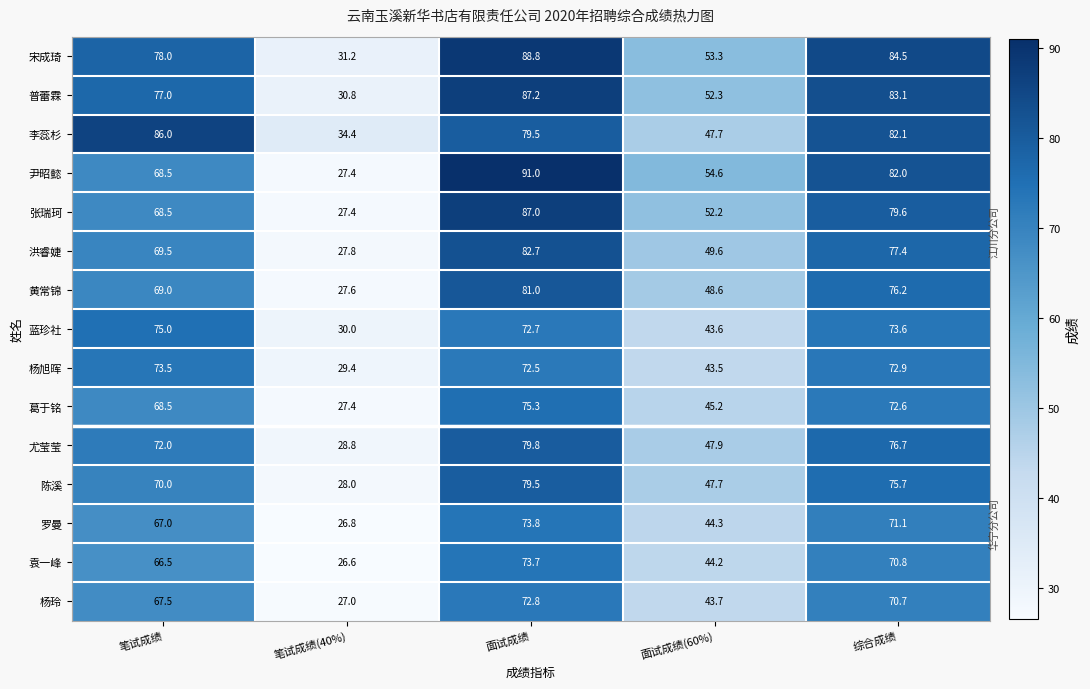

What is the difference between the second highest and second lowest values in the 陈溪 series?

28.0